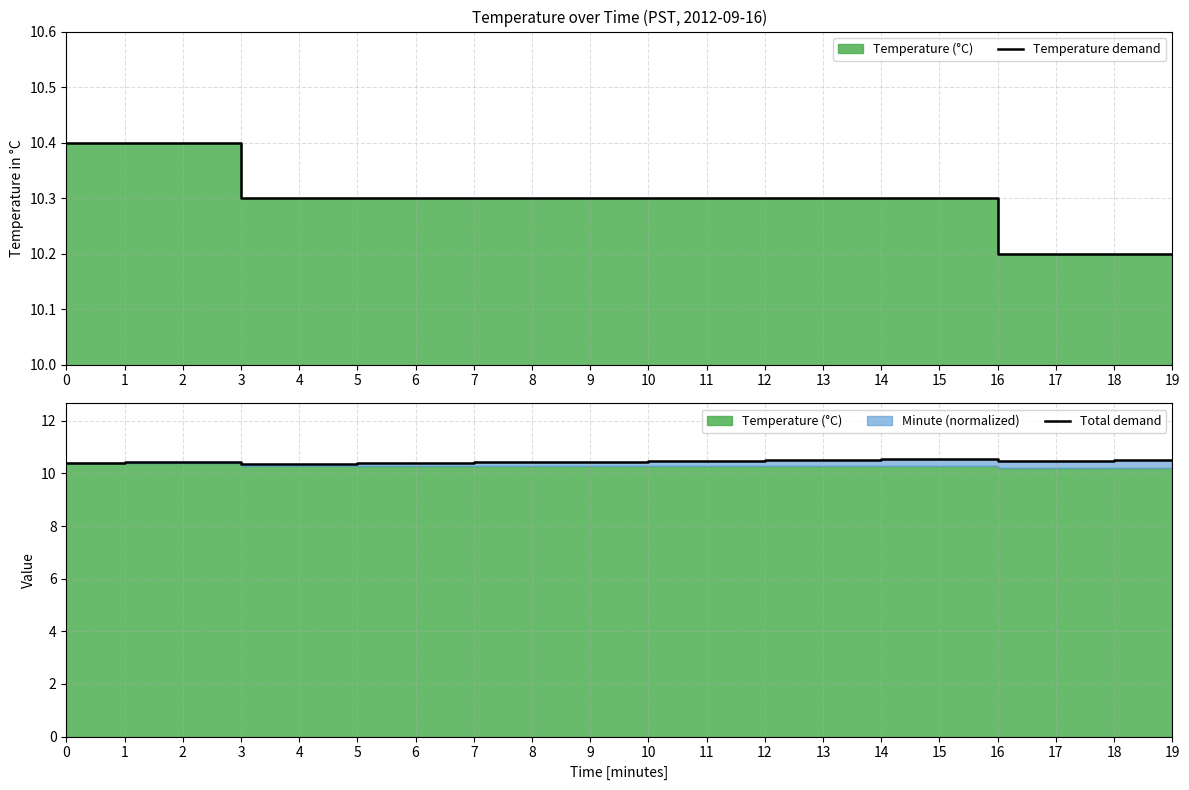

Between 10 and 11, which series saw the biggest shift?

Total demand